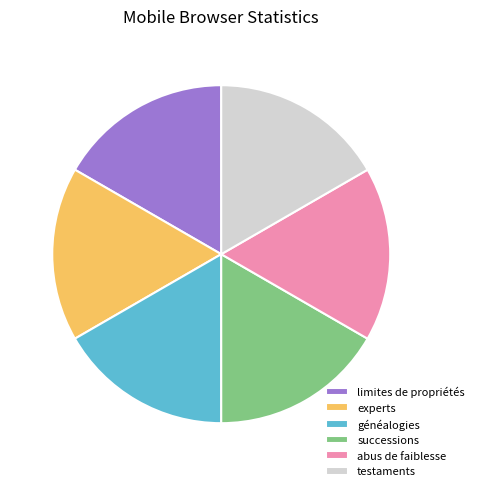

Approximately how many times larger is the value at généalogies compared to experts?

1.0